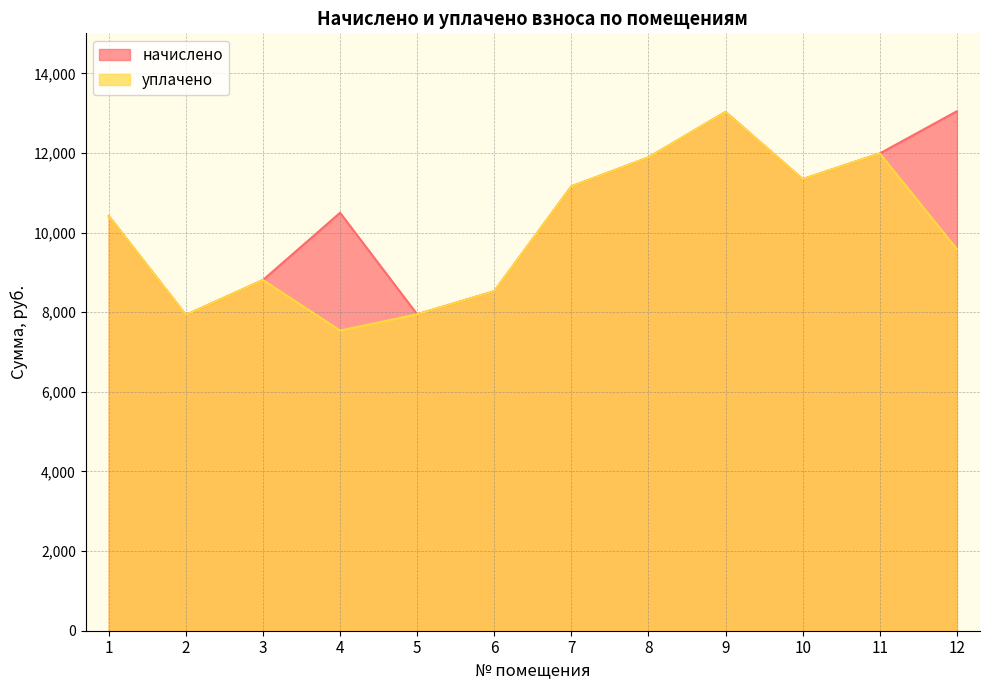

What is the lowest value of the начислено series?

7932.2